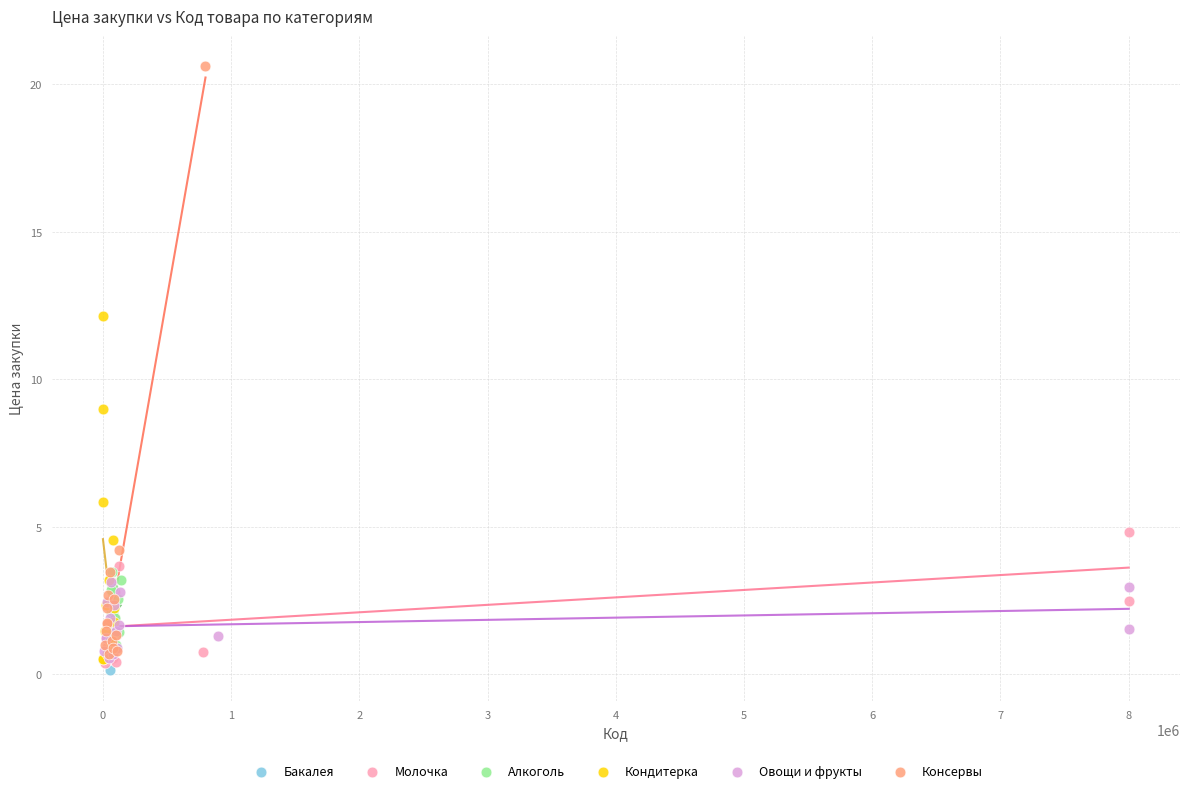

Which series has the widest spread of Y values?

Консервы